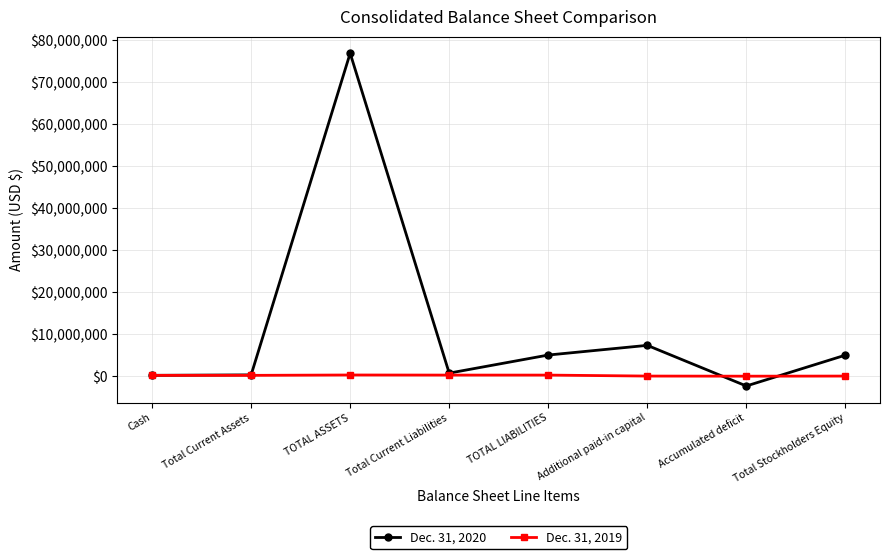

Is the value of Dec. 31, 2020 at Total Current Liabilities greater than the value of Dec. 31, 2019 at Total Stockholders Equity?

Yes